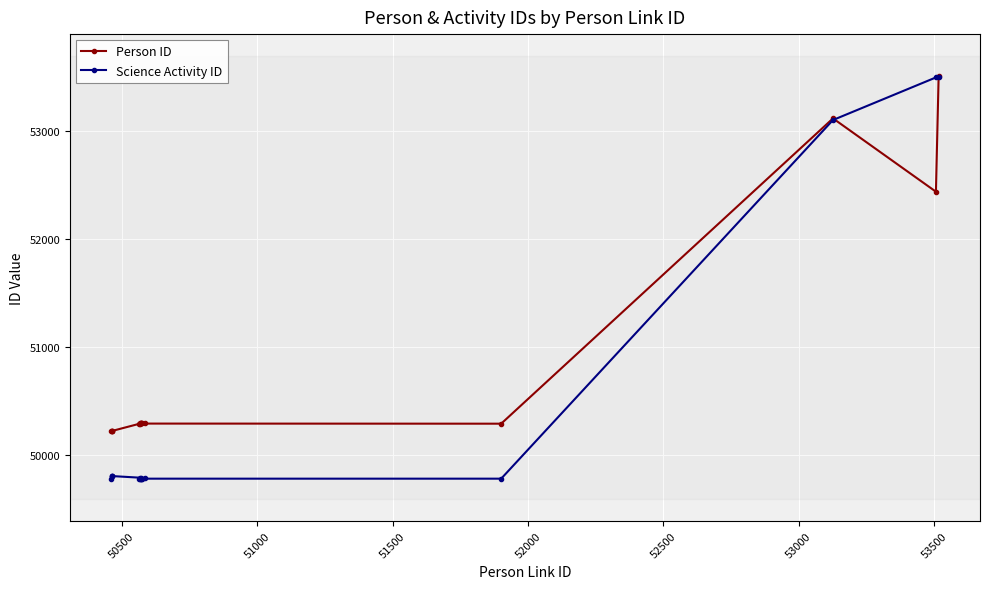

At how many categories does at least one series exceed 51689?

3